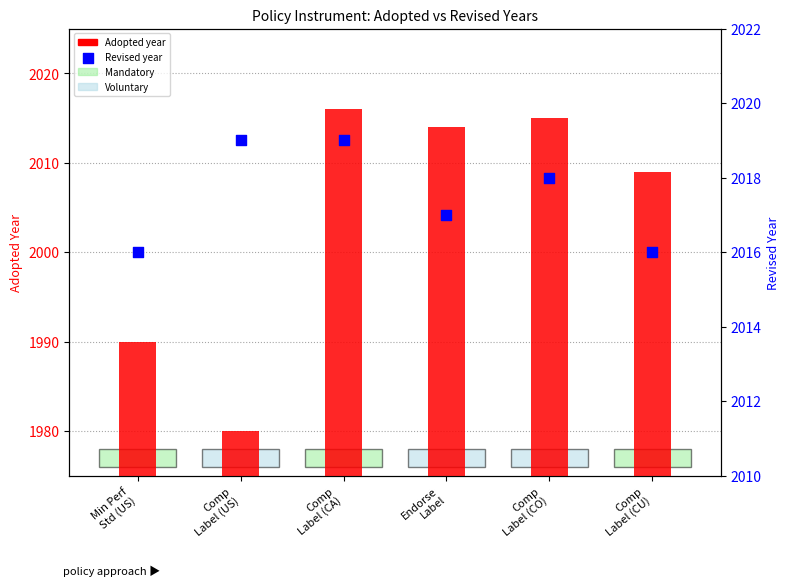

Is the value of Adopted at Comp
Label (CO) greater than the value of Revised at Comp
Label (CA)?

No